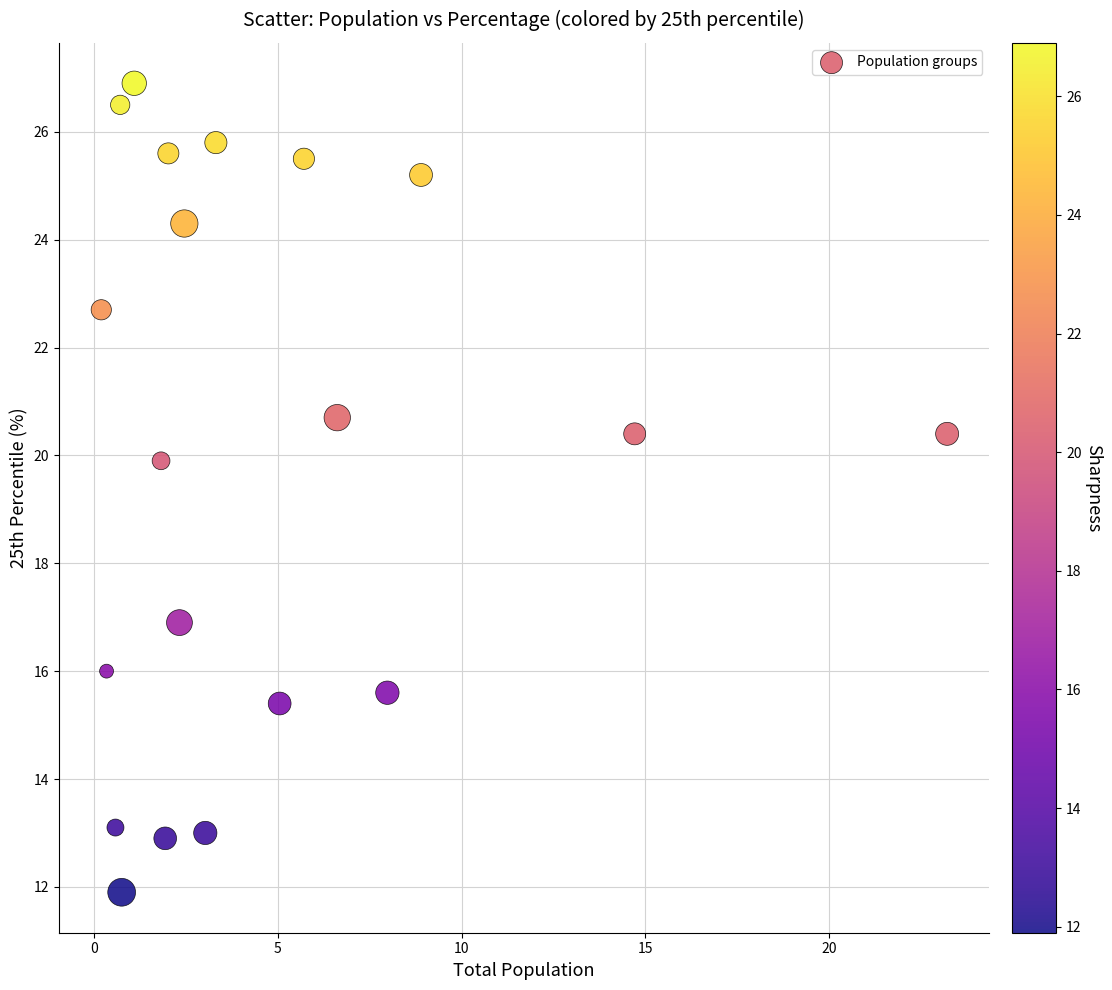

What Y value in the scatter plot is closest to 19?

19.9